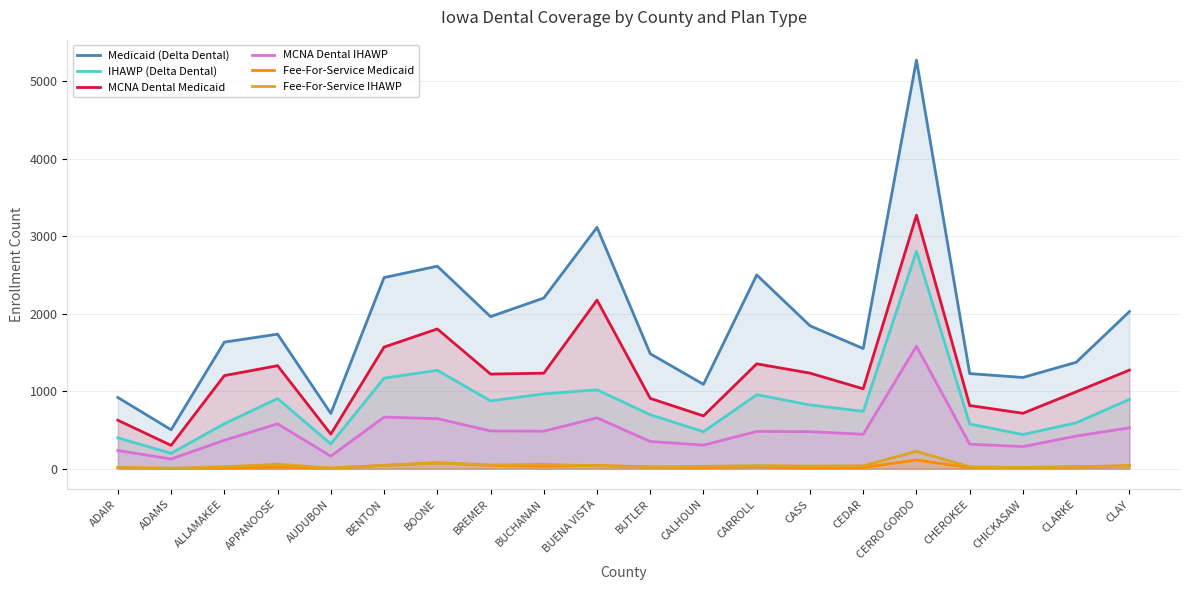

What is the label of the 10th point from the left?

BUENA VISTA